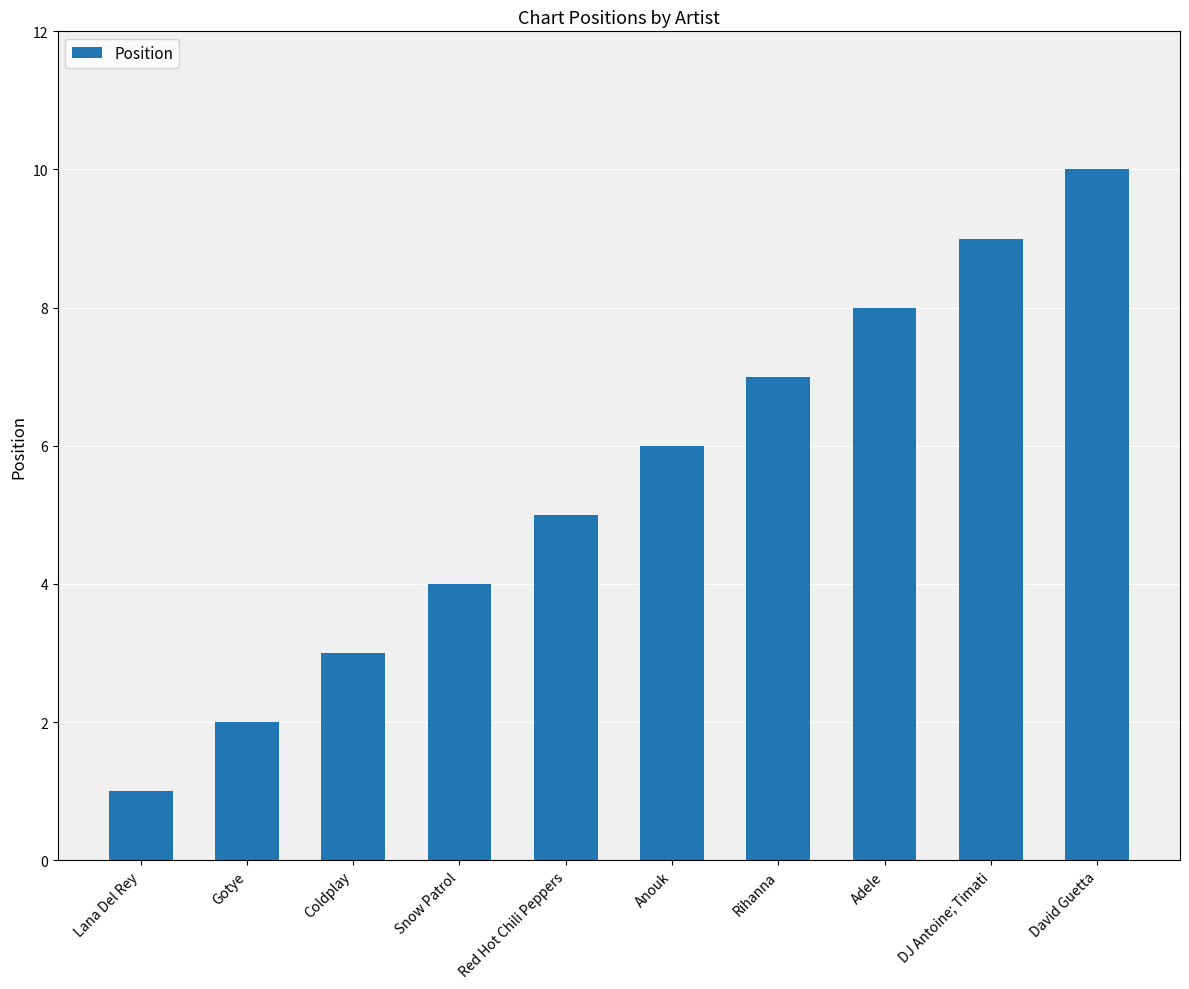

What is the sum of the values at Lana Del Rey and Rihanna?

8